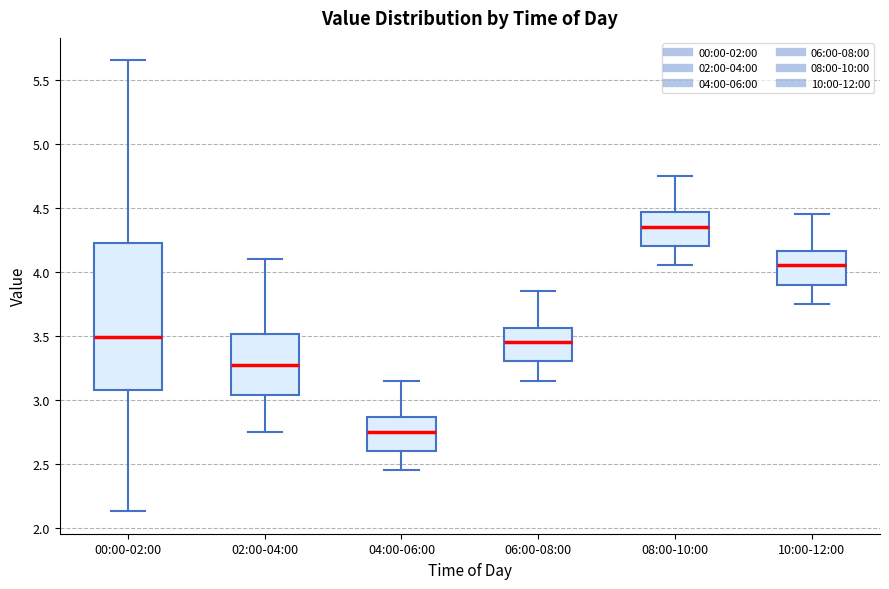

Reading left to right, read every box against the y-axis: the position of its median line, the range the box covers, and the ends of its whiskers. The values are not printed on the chart, so give them approximately, as read against the axis.

00:00-02:00: median 3.50, box 3.10 to 4.25, whiskers 2.15 to 5.65
02:00-04:00: median 3.30, box 3.05 to 3.50, whiskers 2.75 to 4.10
04:00-06:00: median 2.75, box 2.60 to 2.85, whiskers 2.45 to 3.15
06:00-08:00: median 3.45, box 3.30 to 3.55, whiskers 3.15 to 3.85
08:00-10:00: median 4.35, box 4.20 to 4.45, whiskers 4.05 to 4.75
10:00-12:00: median 4.05, box 3.90 to 4.15, whiskers 3.75 to 4.45